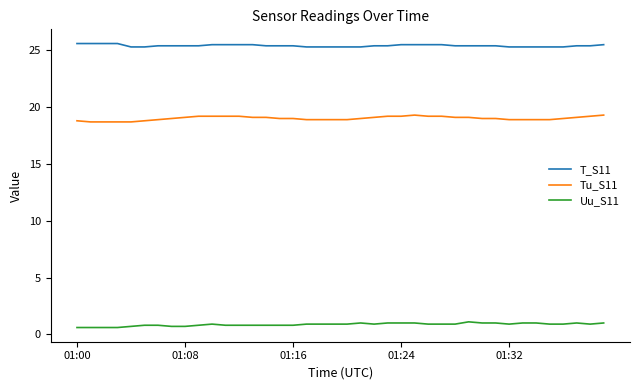

What is the difference between the maximum and minimum values in the Uu_S11 series?

0.5